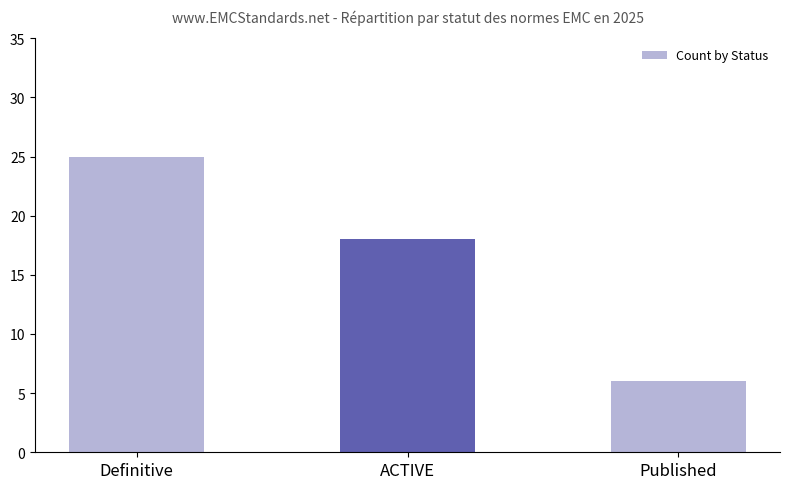

What is the sum of all values?

49